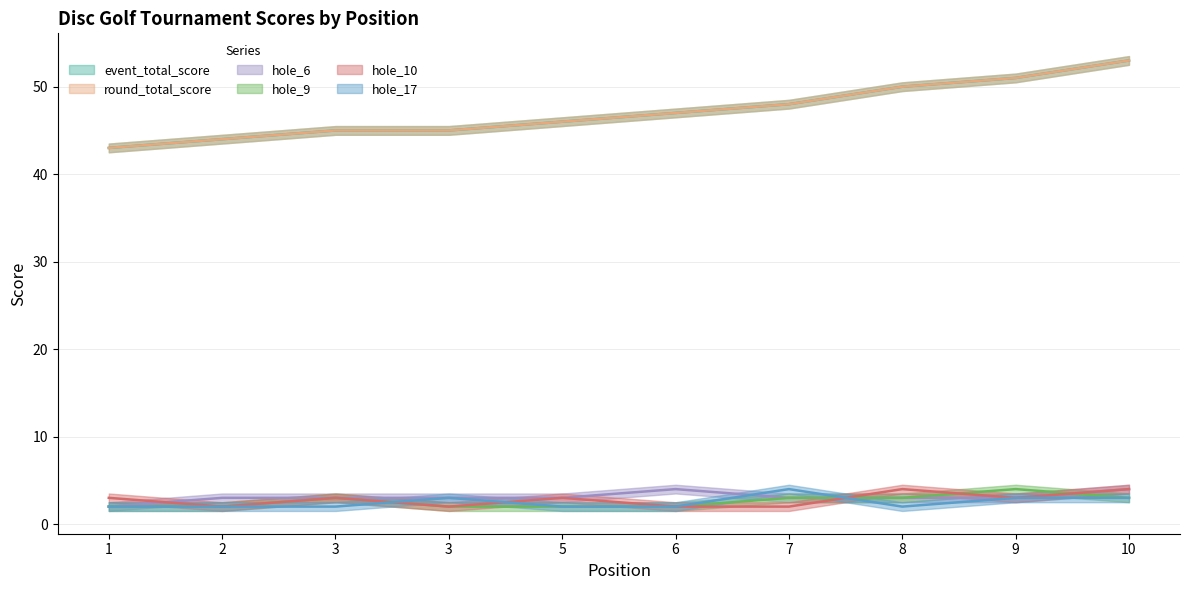

What is the minimum value for hole_10?

2